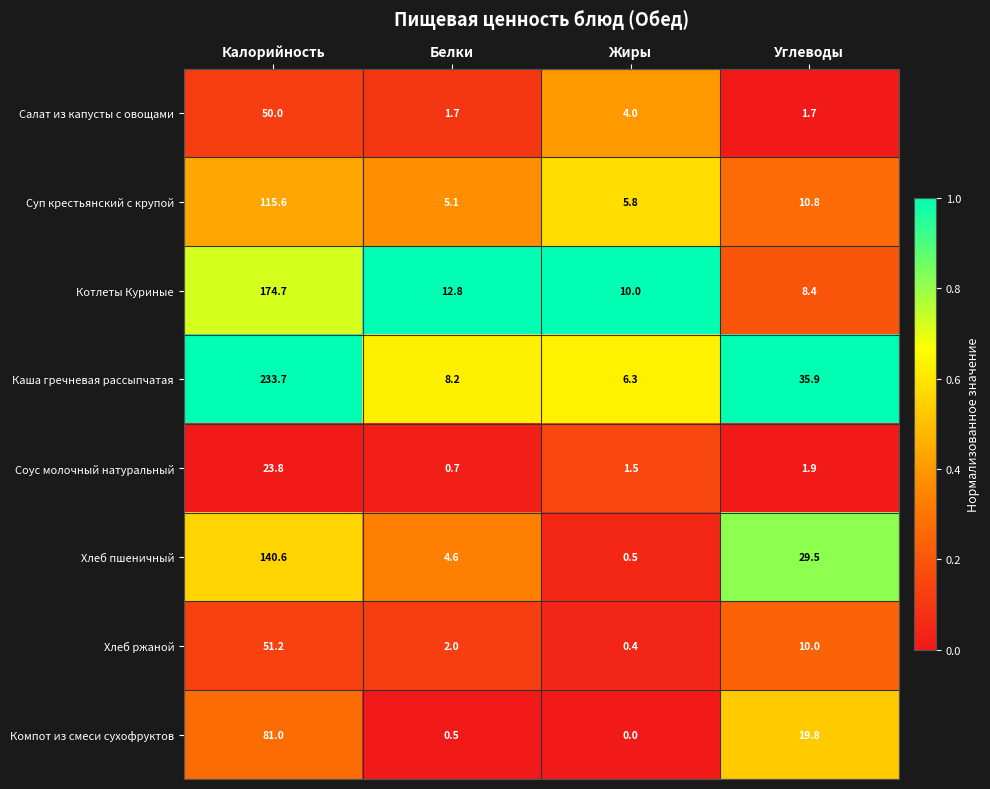

What is the sum of all Хлеб пшеничный values?

175.2